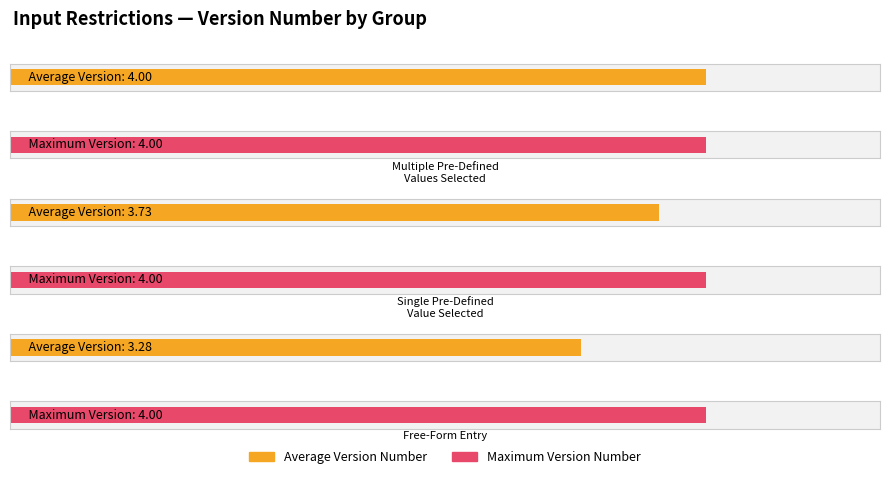

At which category is the sum across all series the highest?

Multiple Pre-Defined Values Selected